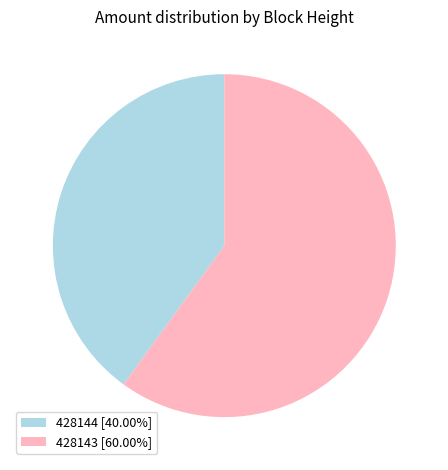

Do 428144 [40.00%] and 428143 [60.00%] together represent more than half of the pie?

Yes